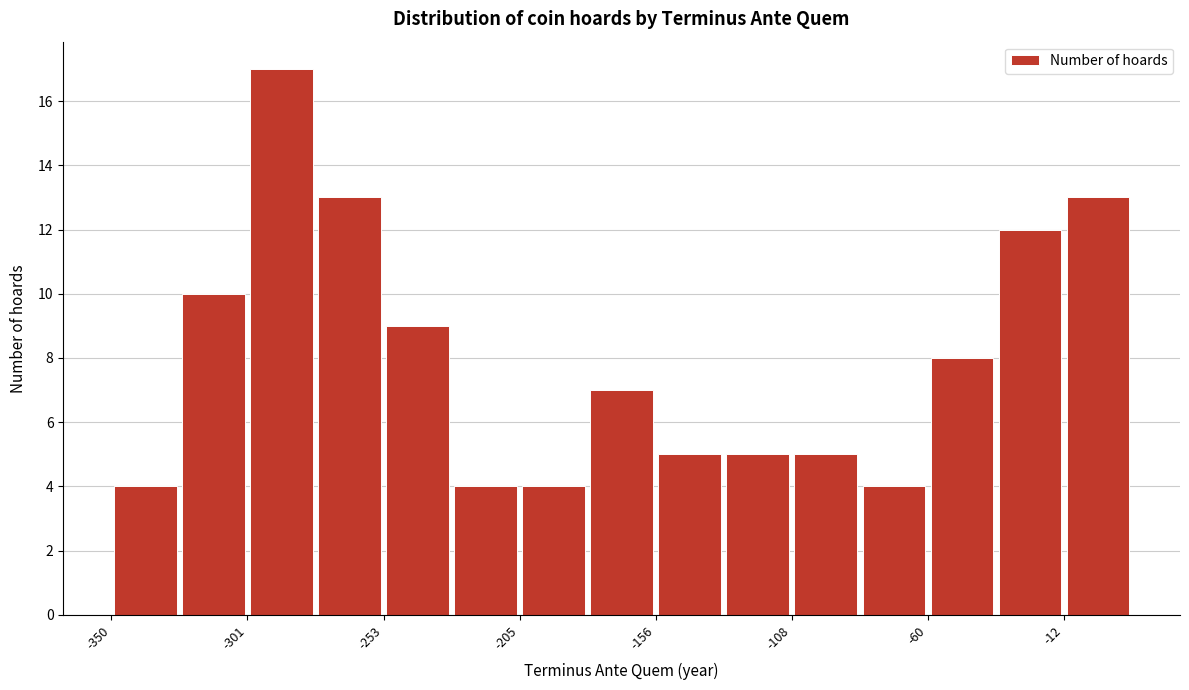

What is the height of the bar covering -60 to -35 on the x-axis? Neither the bar edges nor the heights are printed on the chart, so give them approximately, as read against the axes.

8